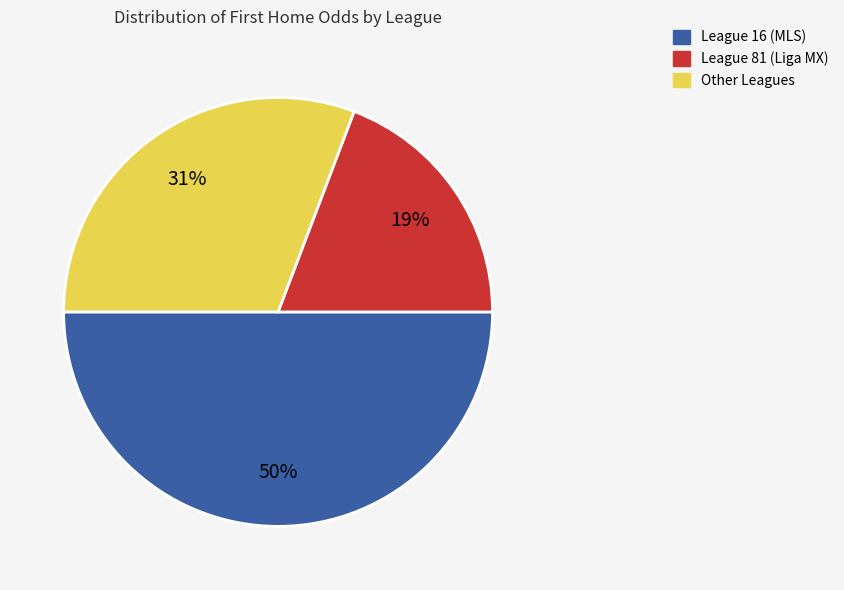

Is it true that League 81 (Liga MX) is 32% of the pie?

False